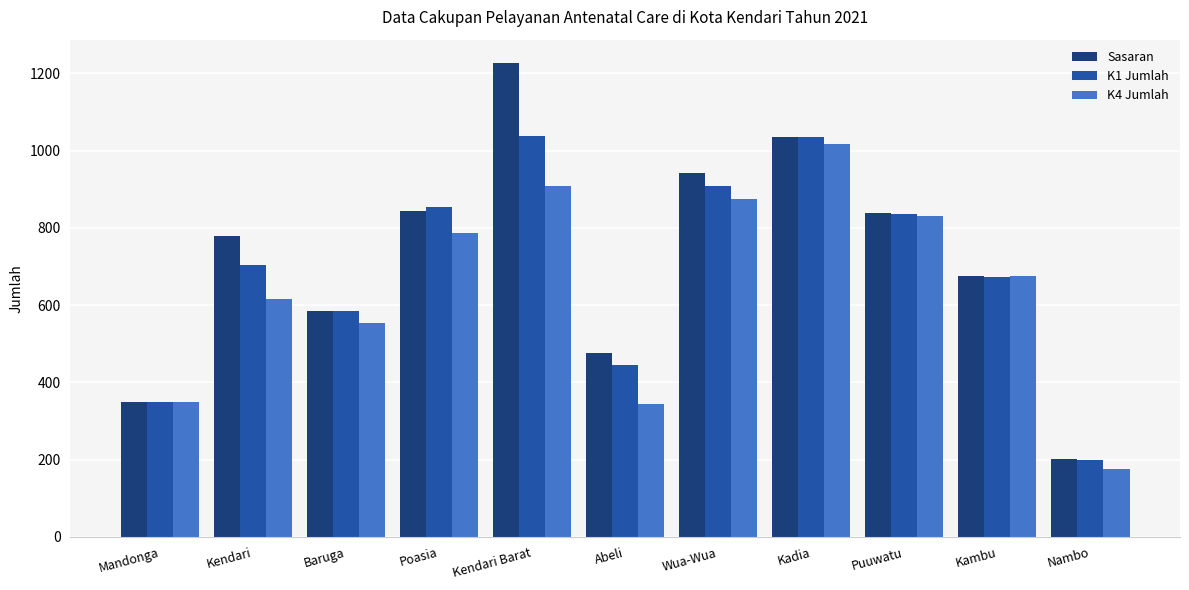

Is it true that K1 Jumlah equals 853 at Poasia?

True